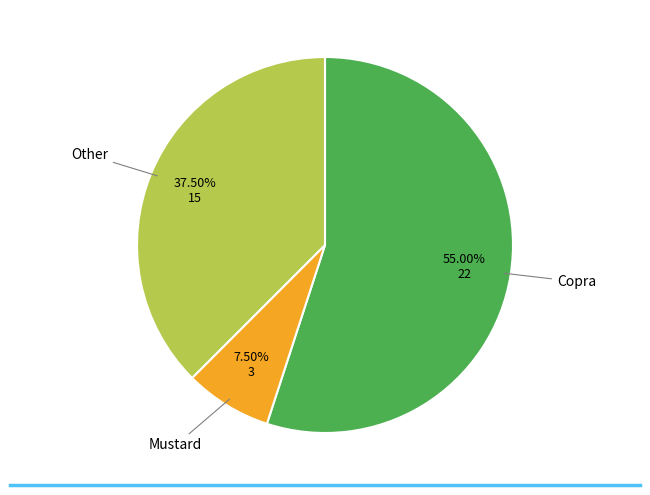

Is there any slice that represents more than half of the pie?

Yes